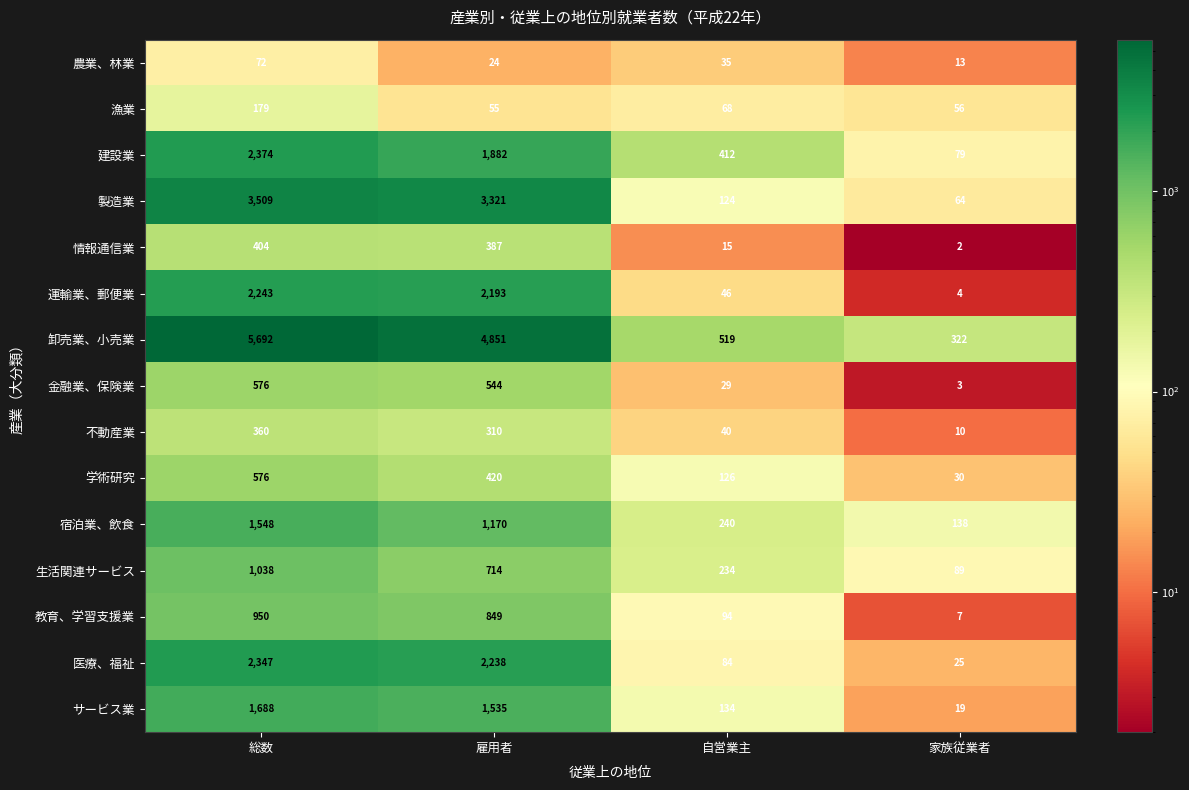

Which series changed the most between 総数 and 雇用者?

卸売業、小売業